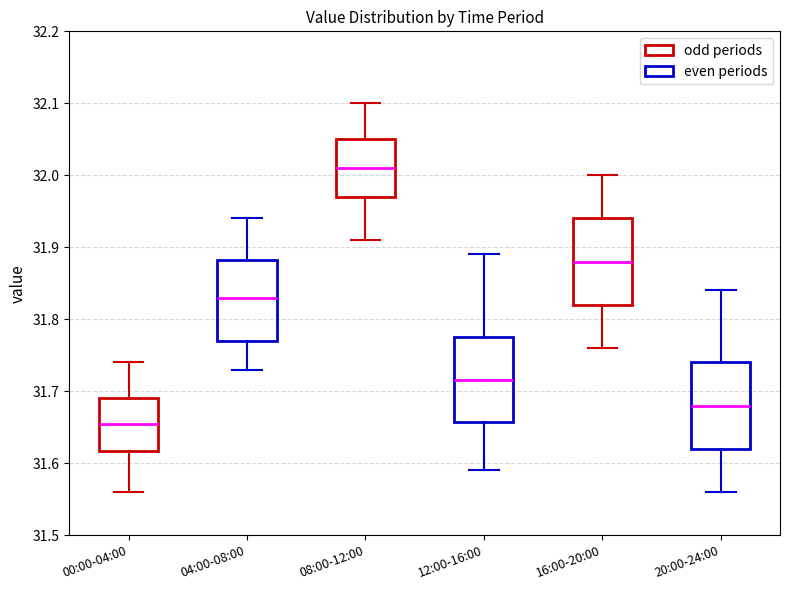

Reading left to right, read every box against the y-axis: the position of its median line, the range the box covers, and the ends of its whiskers. The values are not printed on the chart, so give them approximately, as read against the axis.

00:00-04:00: median 31.66, box 31.62 to 31.69, whiskers 31.56 to 31.74
04:00-08:00: median 31.83, box 31.77 to 31.88, whiskers 31.73 to 31.94
08:00-12:00: median 32.01, box 31.97 to 32.05, whiskers 31.91 to 32.10
12:00-16:00: median 31.72, box 31.66 to 31.78, whiskers 31.59 to 31.89
16:00-20:00: median 31.88, box 31.82 to 31.94, whiskers 31.76 to 32.00
20:00-24:00: median 31.68, box 31.62 to 31.74, whiskers 31.56 to 31.84